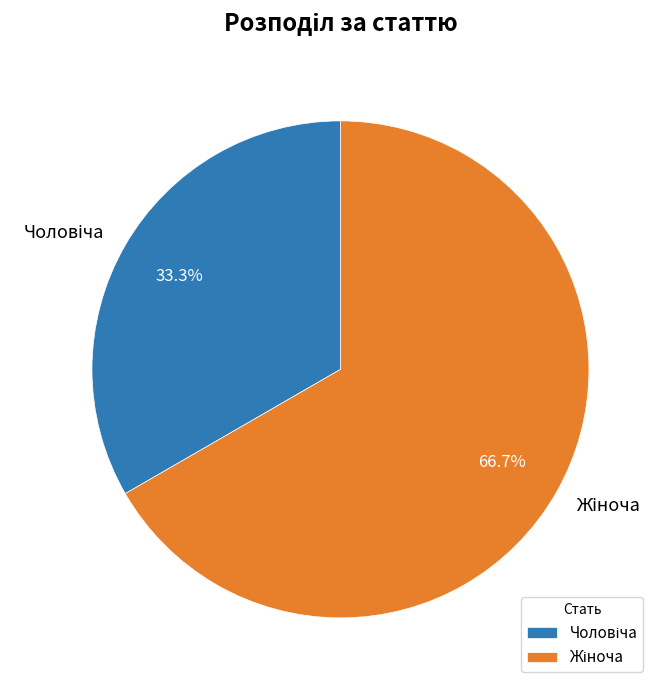

How many segments does this pie chart have?

2